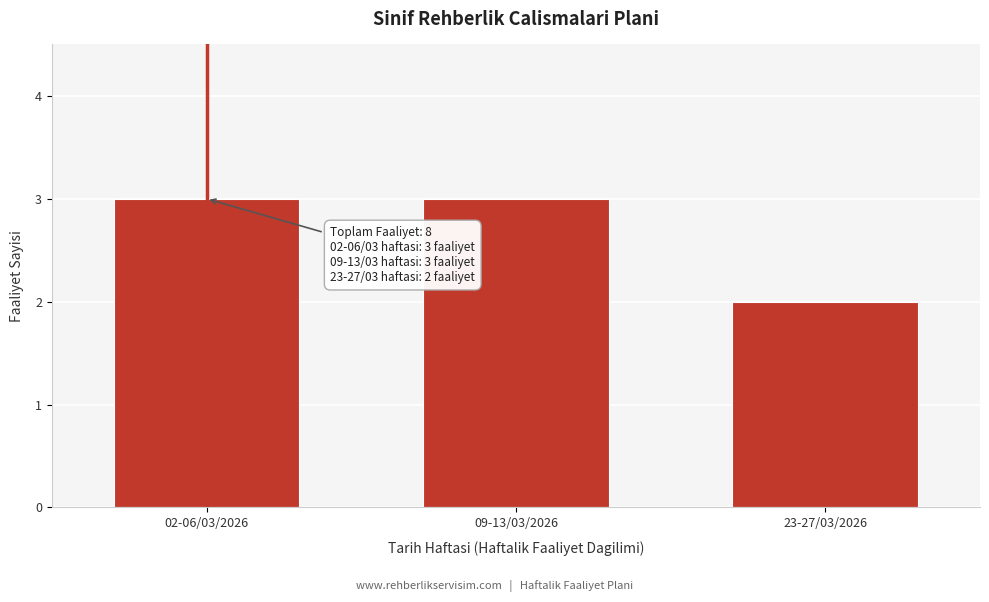

Reading left to right, list all the values displayed in this chart.

3	3	2